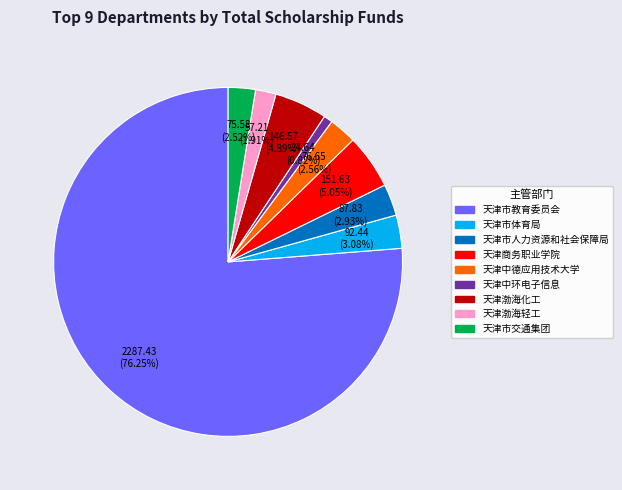

Is there any slice that represents more than half of the pie?

Yes